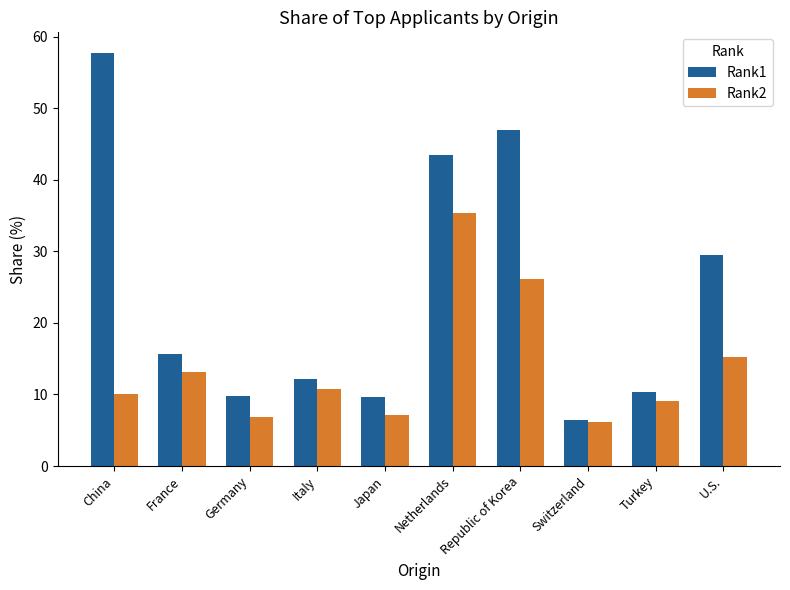

The value of Rank2 at Republic of Korea is 26.1. True or false?

True